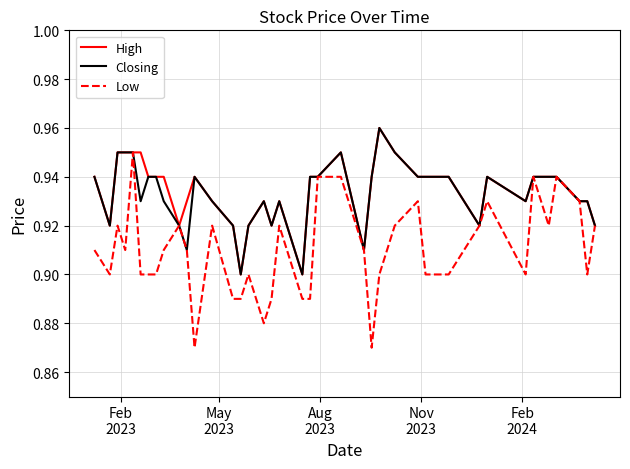

Which series has the widest spread of values?

Low